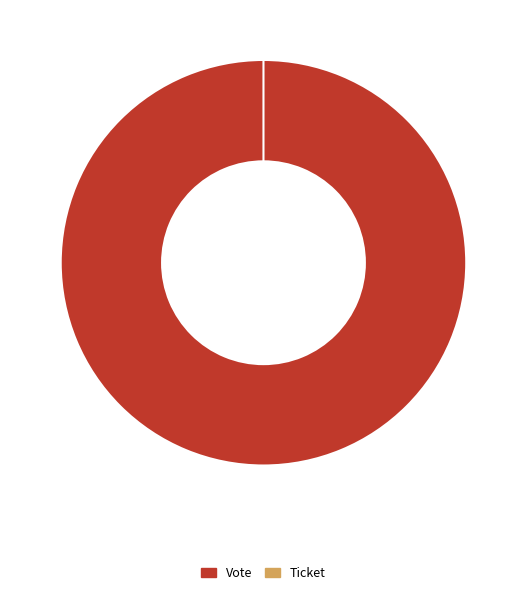

To the nearest percent, what is the combined percentage of Vote and Ticket?

100%